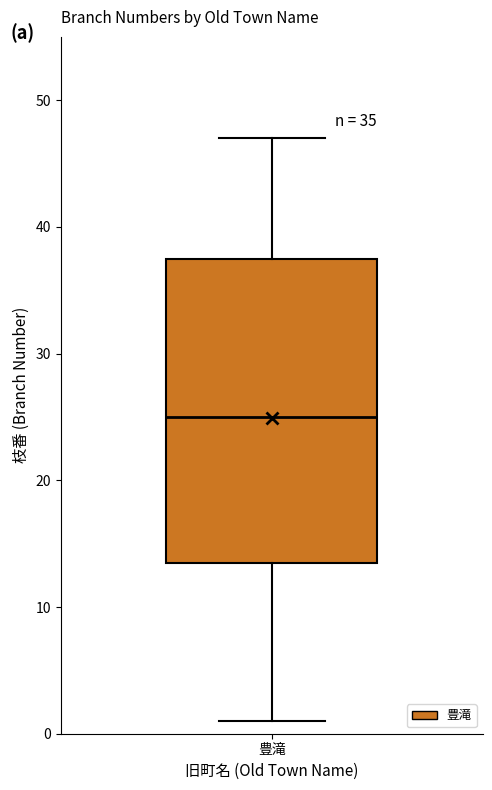

Read this box plot against the y-axis: the position of the median line, the range covered by the box, and the ends of both whiskers. The values are not printed on the chart, so give them approximately, as read against the axis.

median 25, box 14 to 38, whiskers 1 to 47